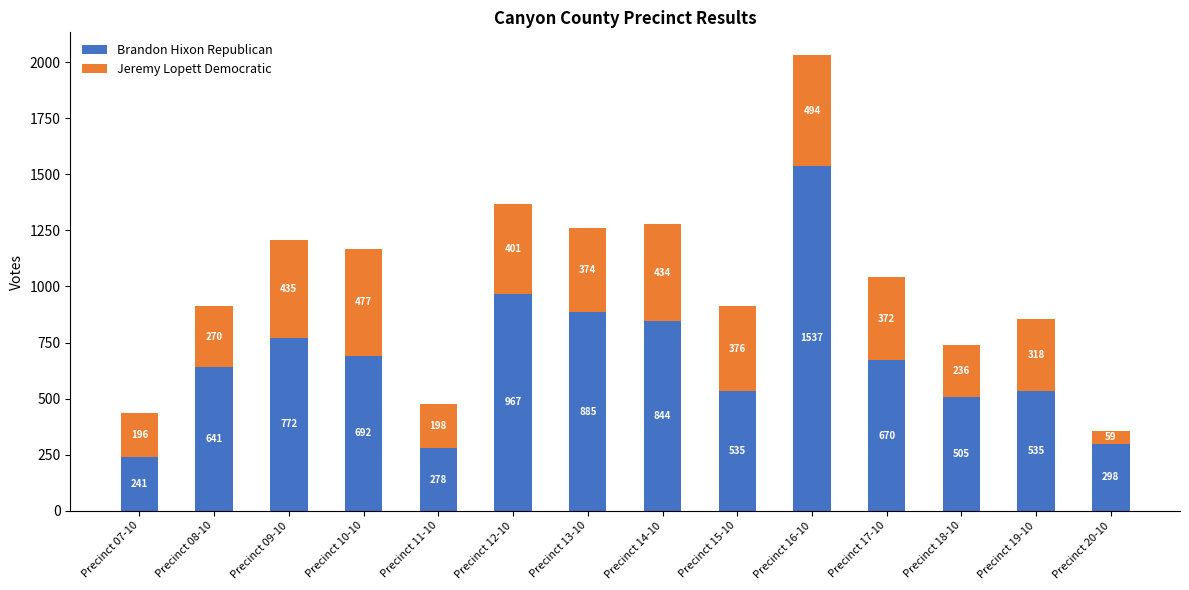

Are the bars grouped side by side (vs. stacked)?

No